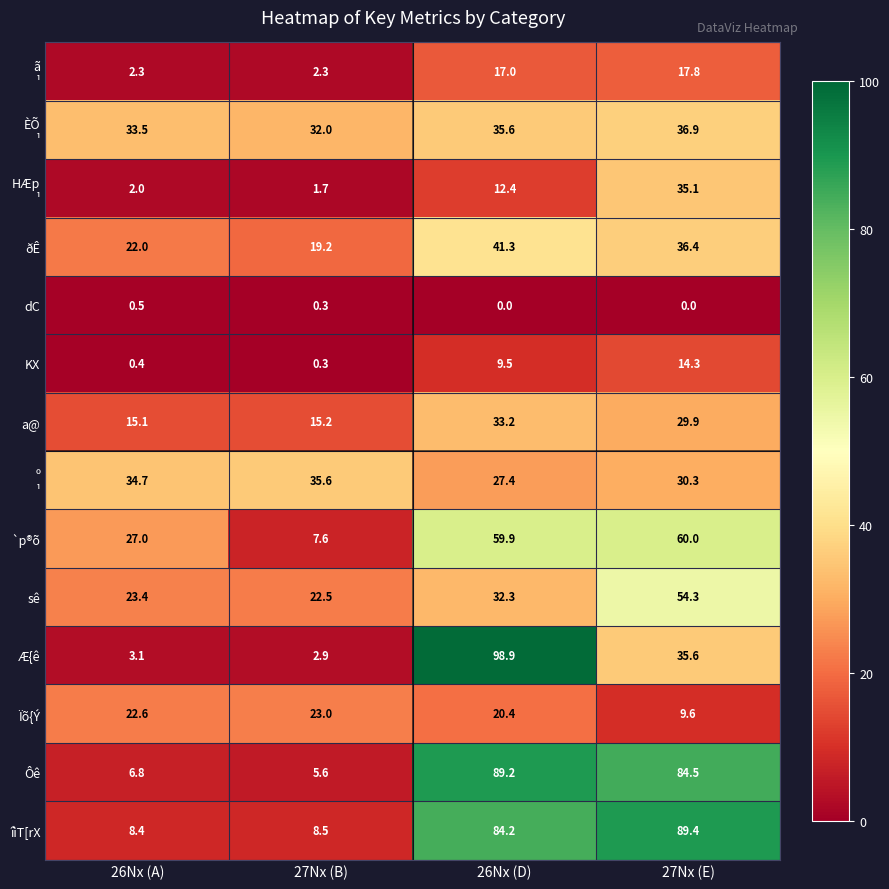

What is the sum of all `p®õ values?

154.5